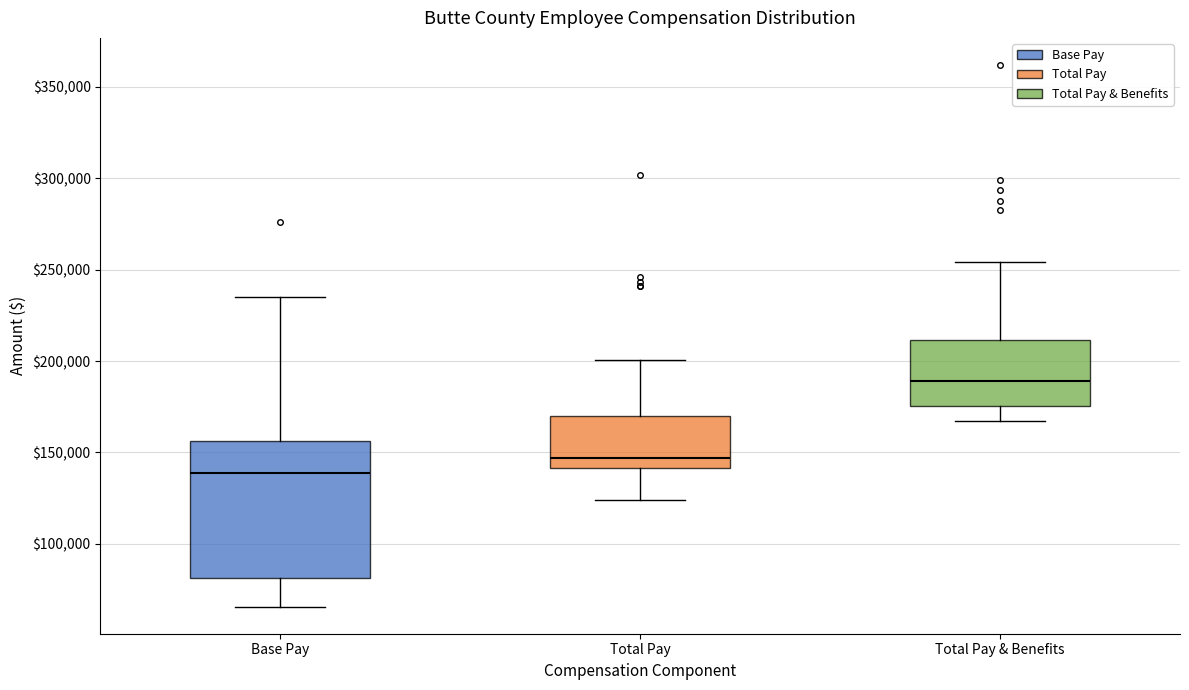

Which box has the highest median line?

Total Pay & Benefits